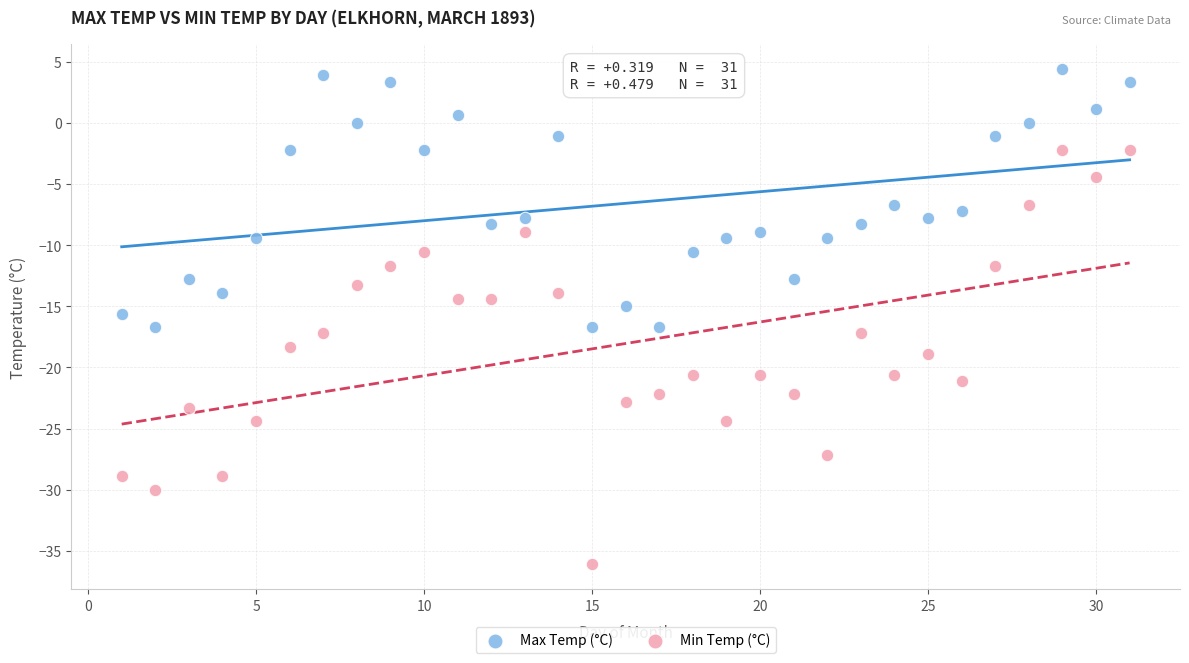

What are all the series names shown in the legend?

Max Temp (°C), Min Temp (°C)